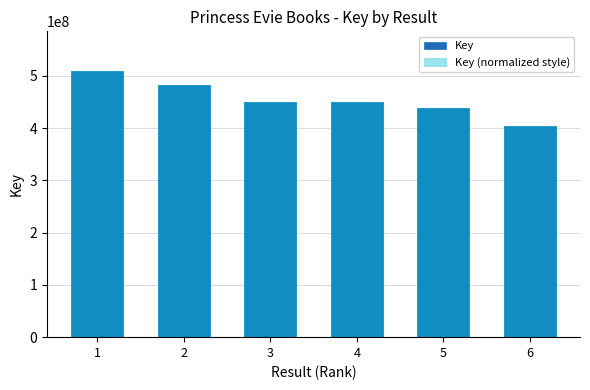

What is the difference between the Key values at 5 and 3?

11653448